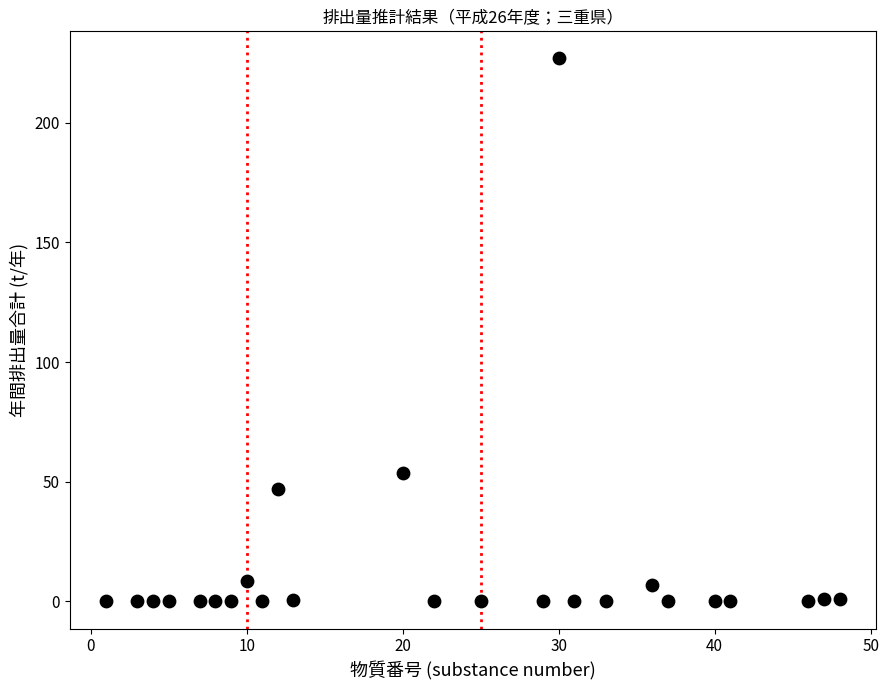

What is the range of X values (max minus min)?

47.0